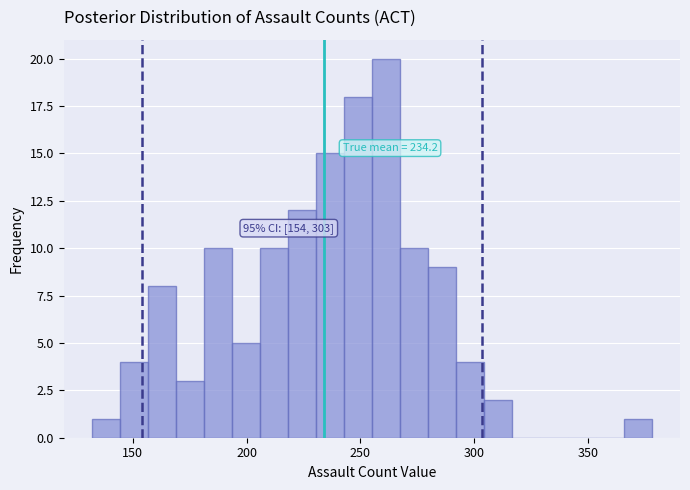

Around what value on the x-axis is the tallest bar? Give the approximate position of its centre, as read against the axis.

260